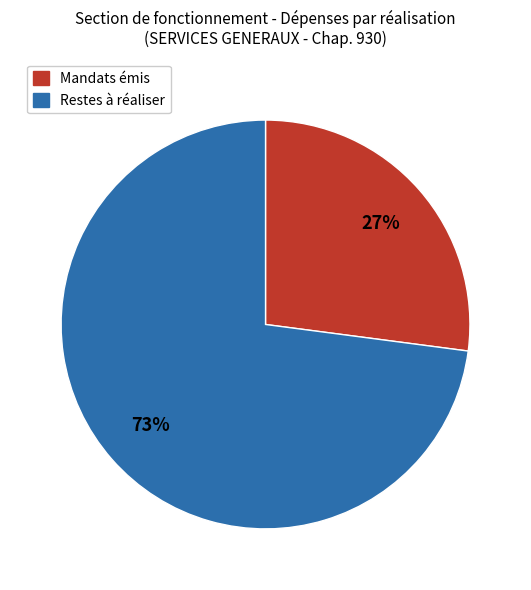

To the nearest percent, what is the difference between the largest and smallest slice percentages?

46%